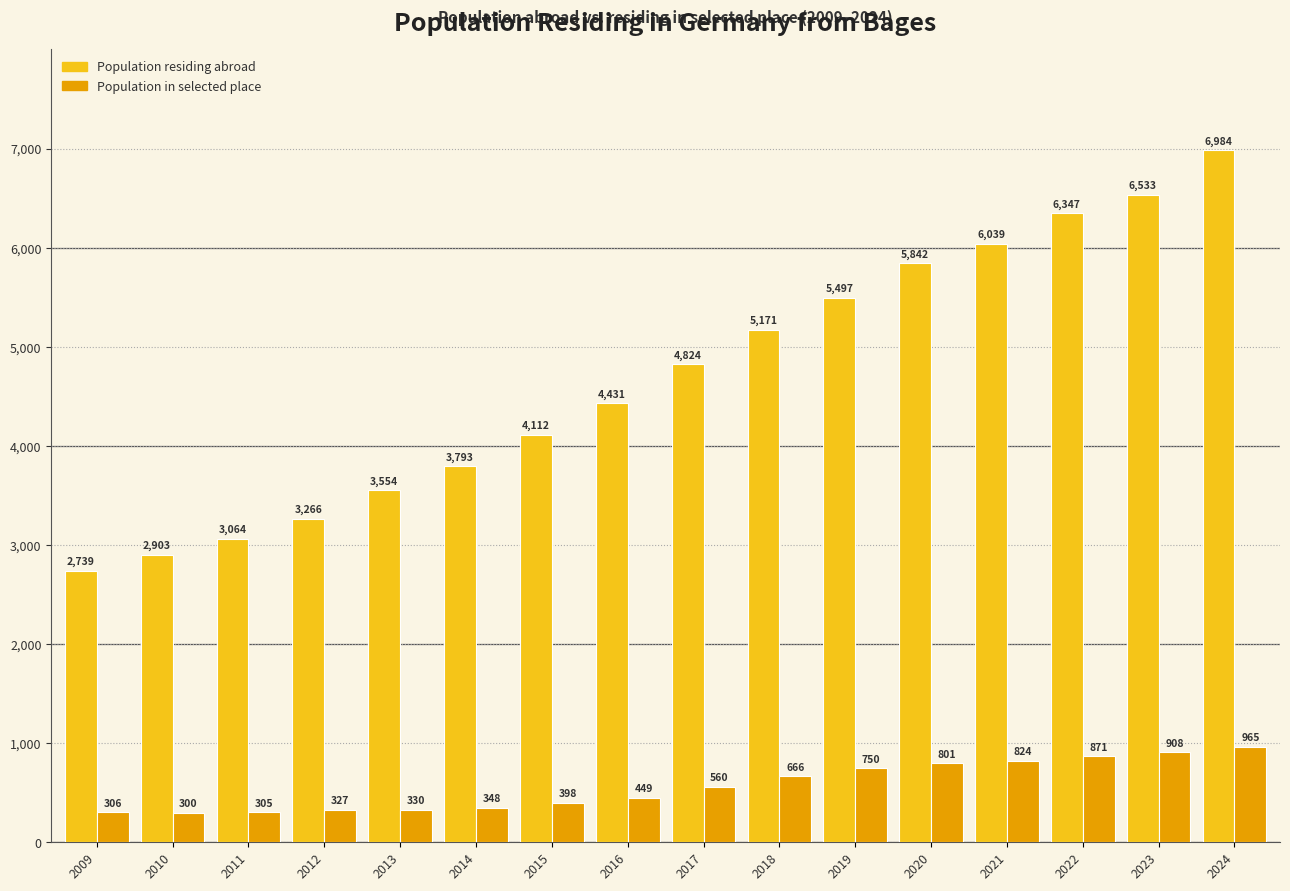

At how many categories does at least one series exceed 2383?

16